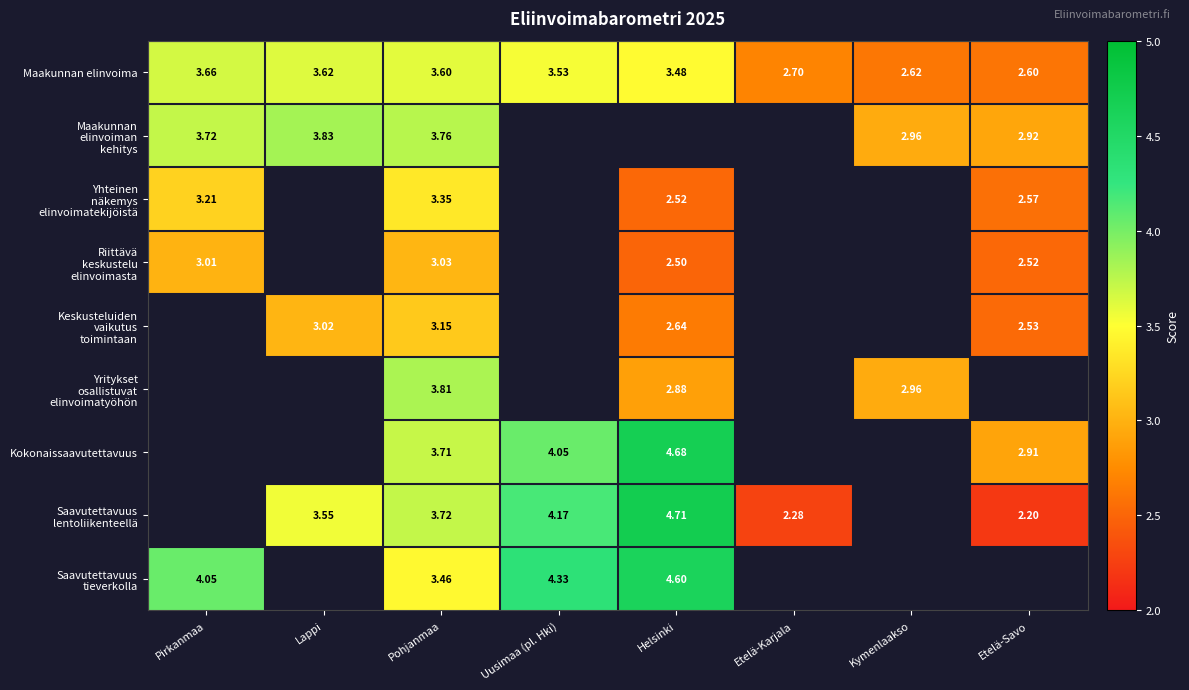

Where is Maakunnan elinvoima nearest to the value 3?

Etelä-Karjala